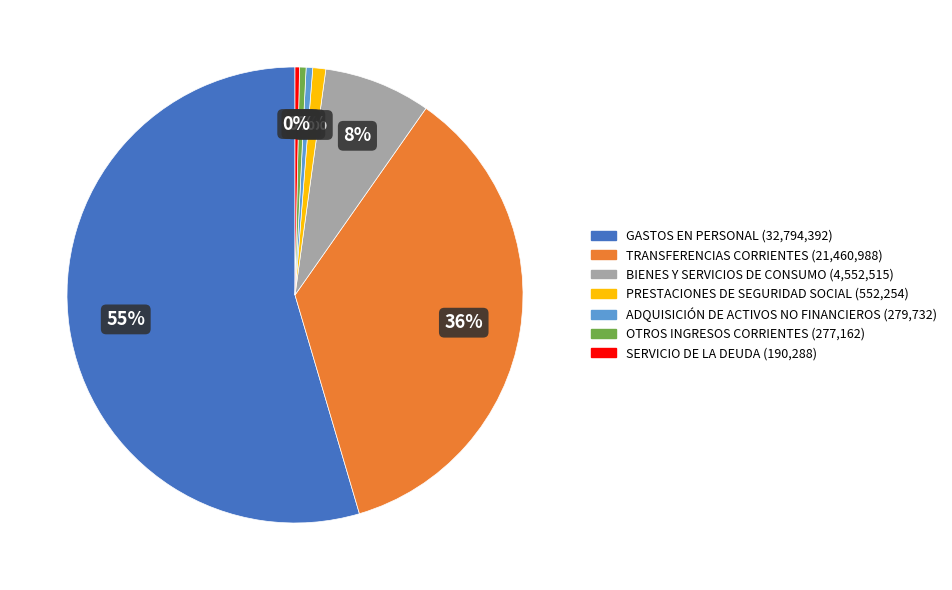

Is it true that GASTOS EN PERSONAL is 55% of the pie?

True